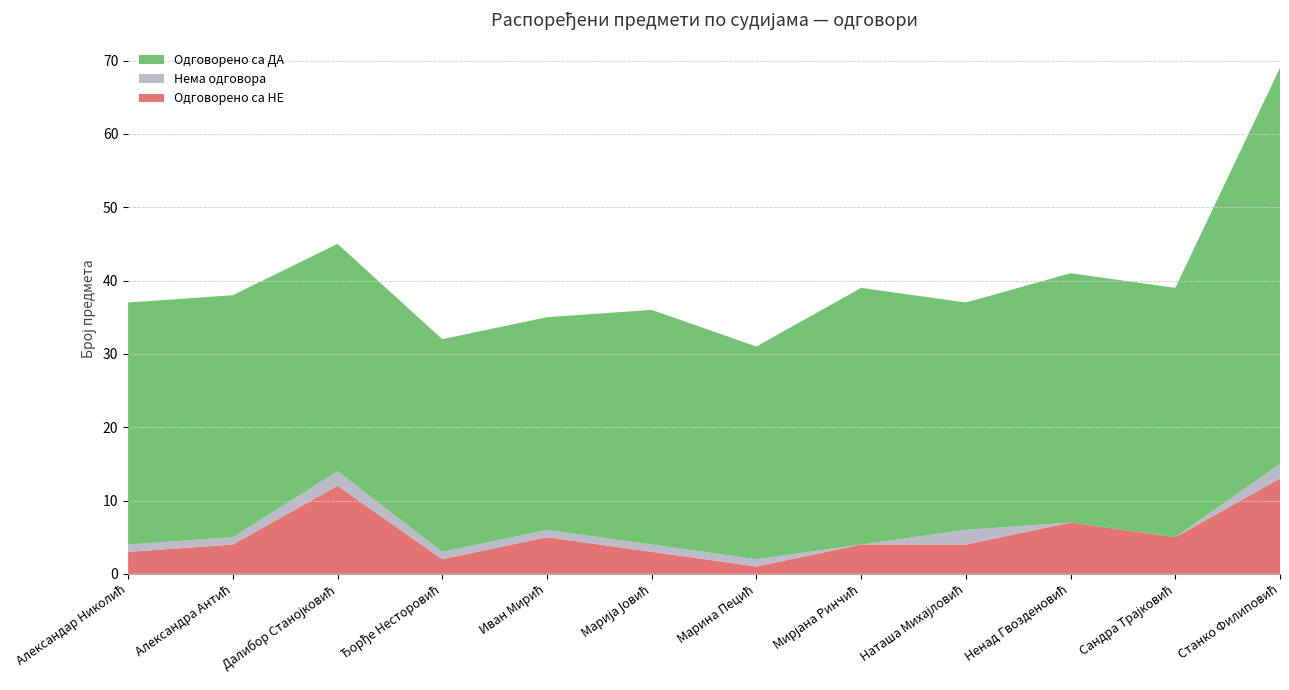

Reading right to left, extract all data points from this chart.

Одговорено са НЕ: 13	5	7	4	4	1	3	5	2	12	4	3
Нема одговора: 2	0	0	2	0	1	1	1	1	2	1	1
Одговорено са ДА: 54	34	34	31	35	29	32	29	29	31	33	33